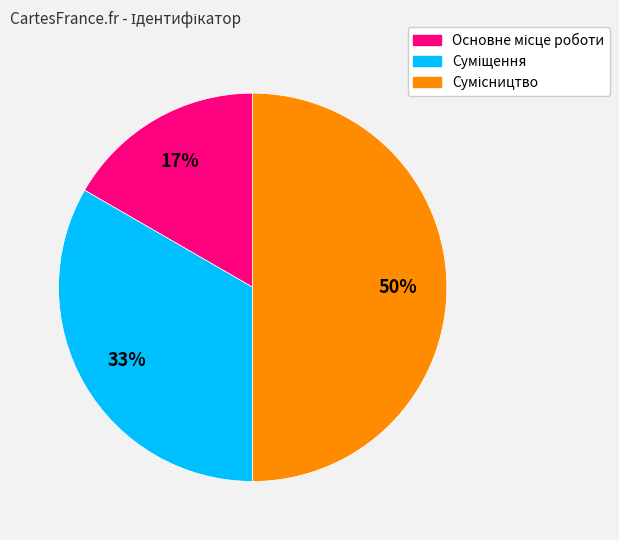

How many segments does this pie chart have?

3